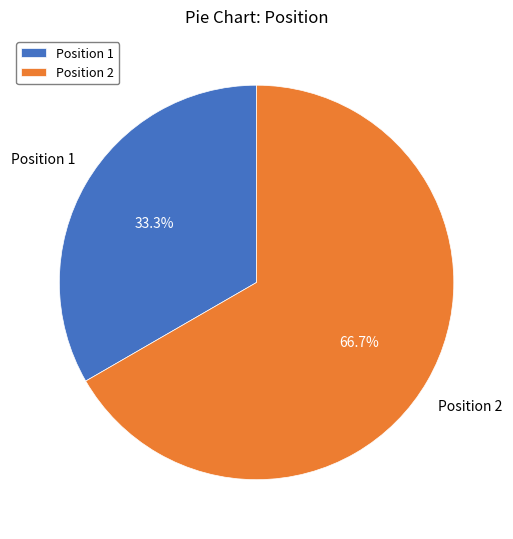

Approximately how many times larger is the value at Position 1 compared to Position 2?

0.5